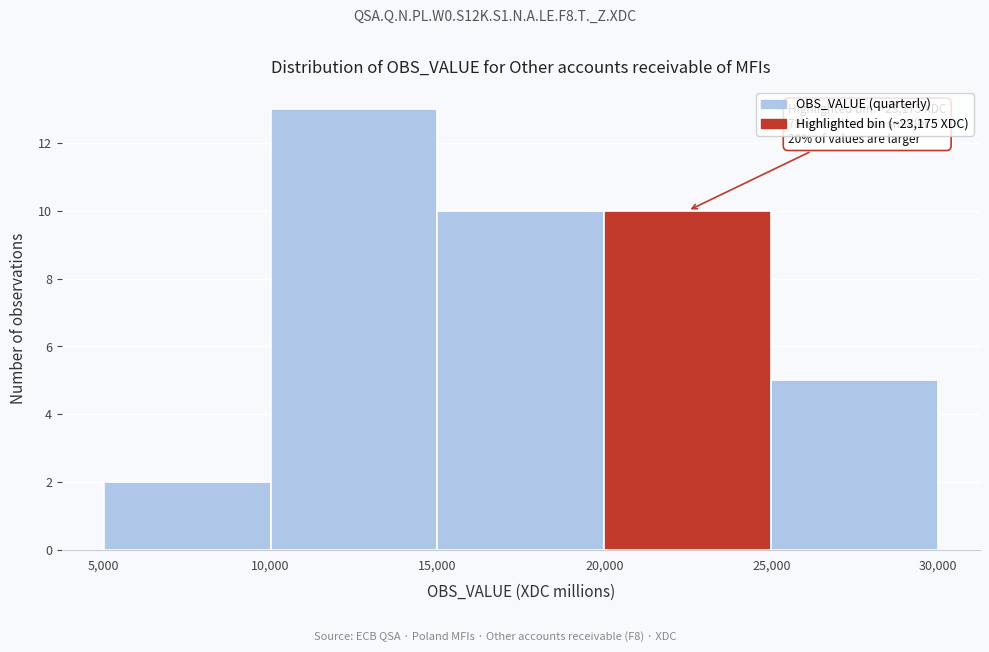

Over which range of the x-axis is the bar tallest?

10,000 to 15,000